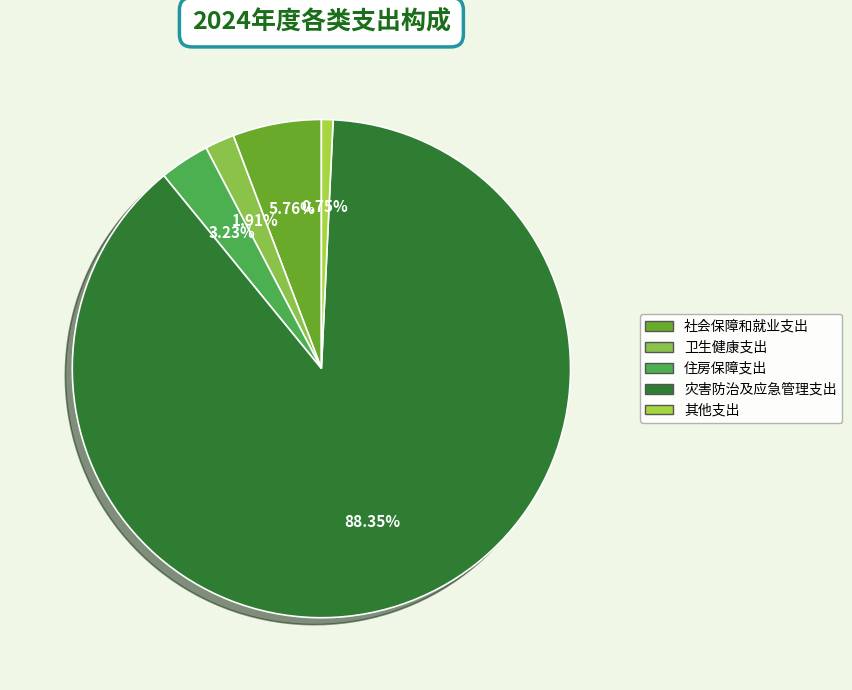

The 灾害防治及应急管理支出 slice represents 77% of the pie. True or false?

False